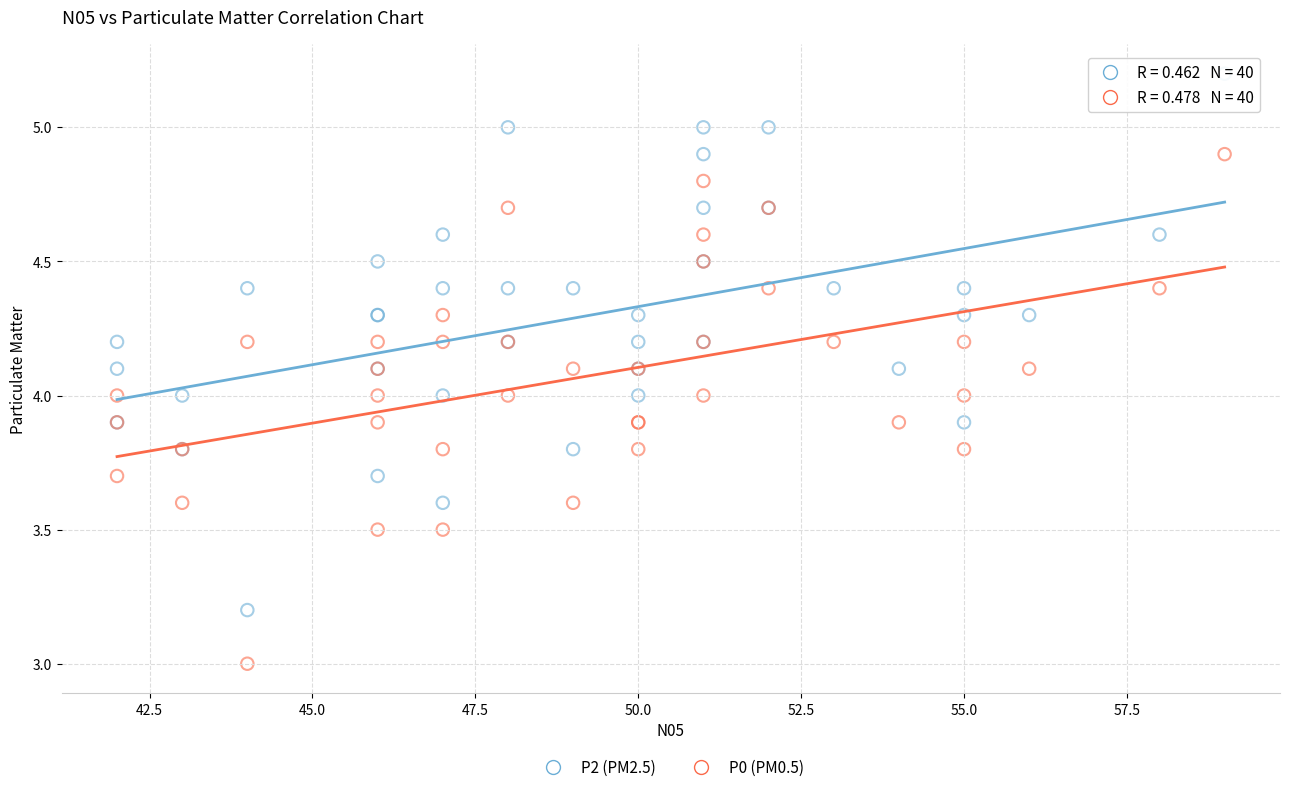

Which series has the widest spread of Y values?

P2 (PM2.5)